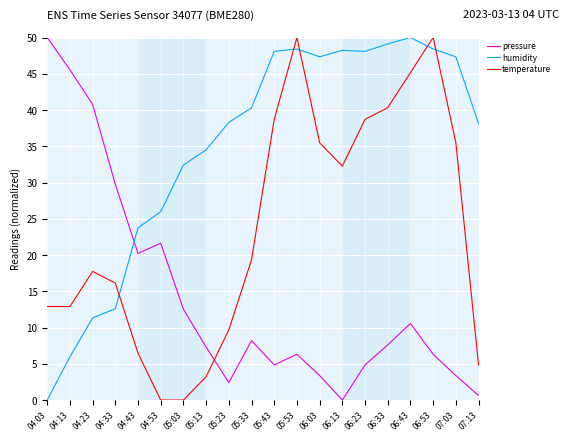

What is the difference between the highest and lowest values at 05:43?

43.2